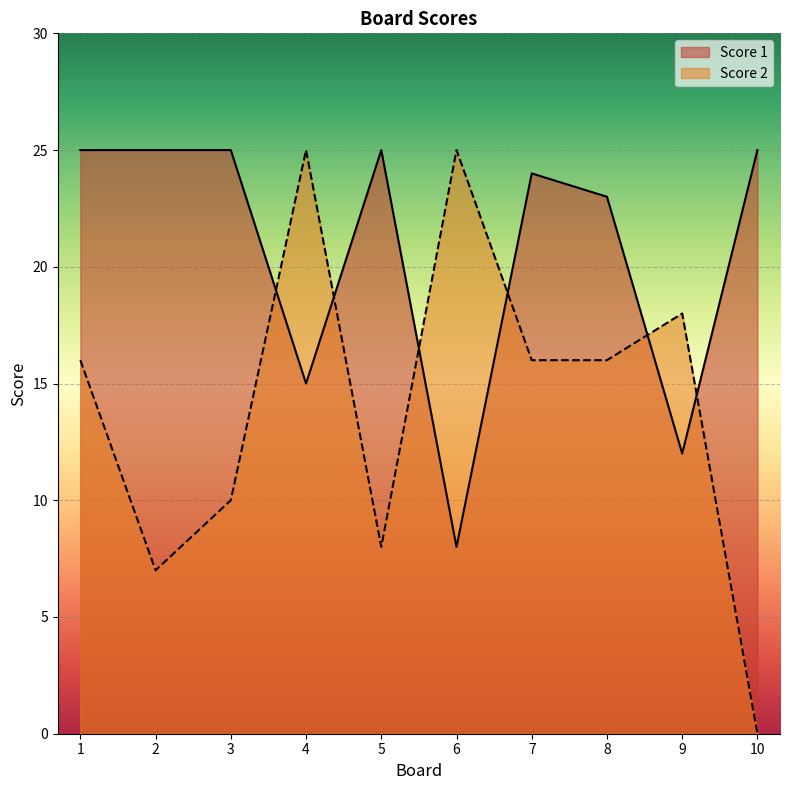

What is the difference between the Score 2 values at 9 and 5?

10